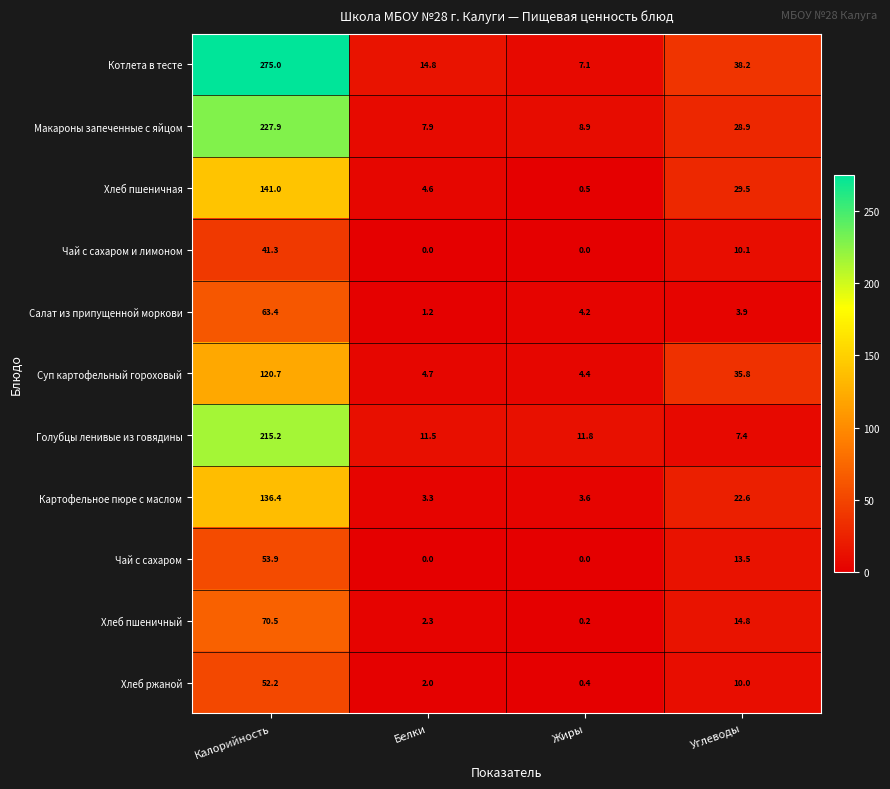

Count the number of data series in this chart.

11